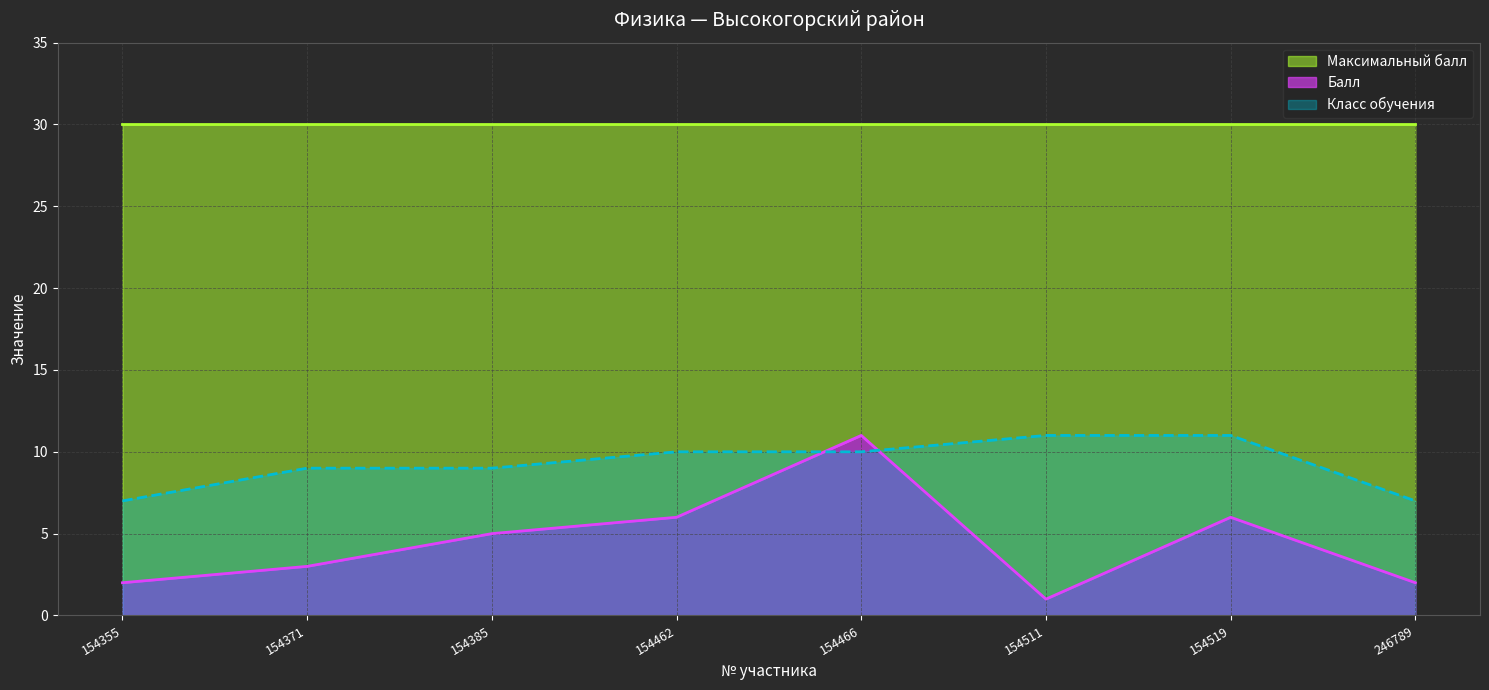

Between 154385 and 246789, which series saw the biggest shift?

Балл